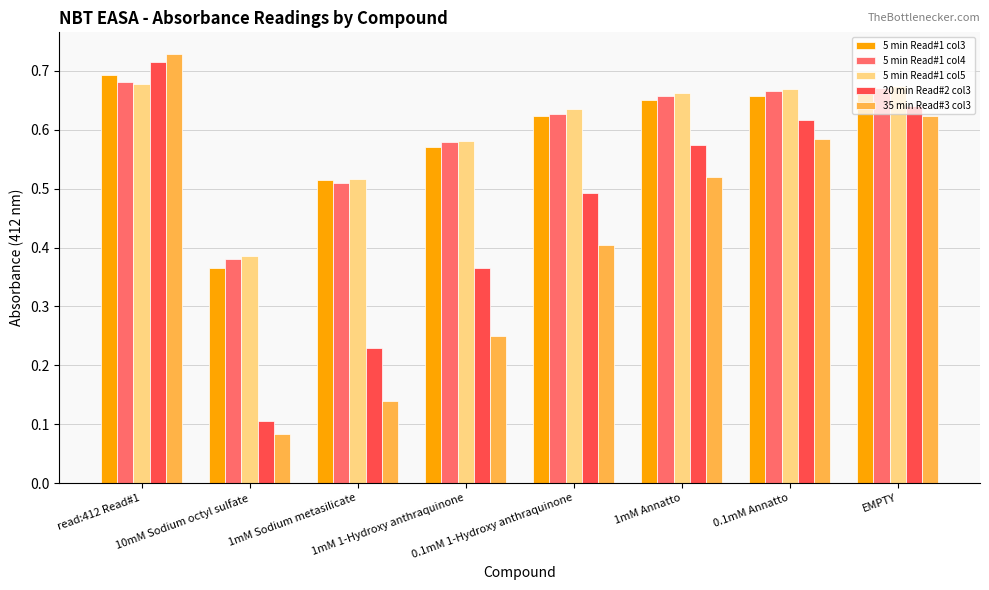

Between 10mM Sodium octyl sulfate and 1mM Annatto, which series saw the biggest shift?

20 min Read#2 col3